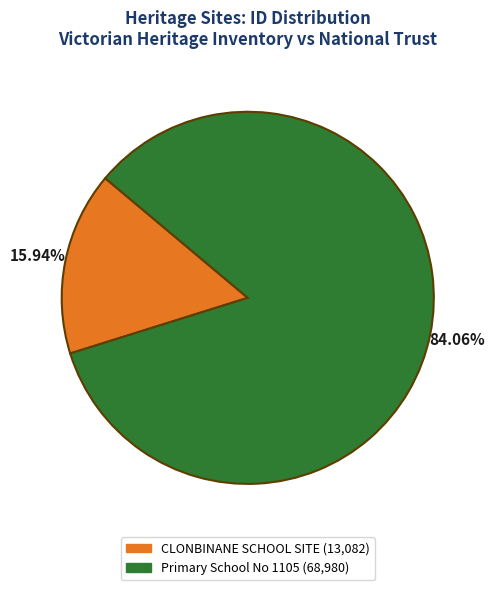

Rank the categories by value from lowest to highest.

CLONBINANE SCHOOL SITE, Primary School No 1105